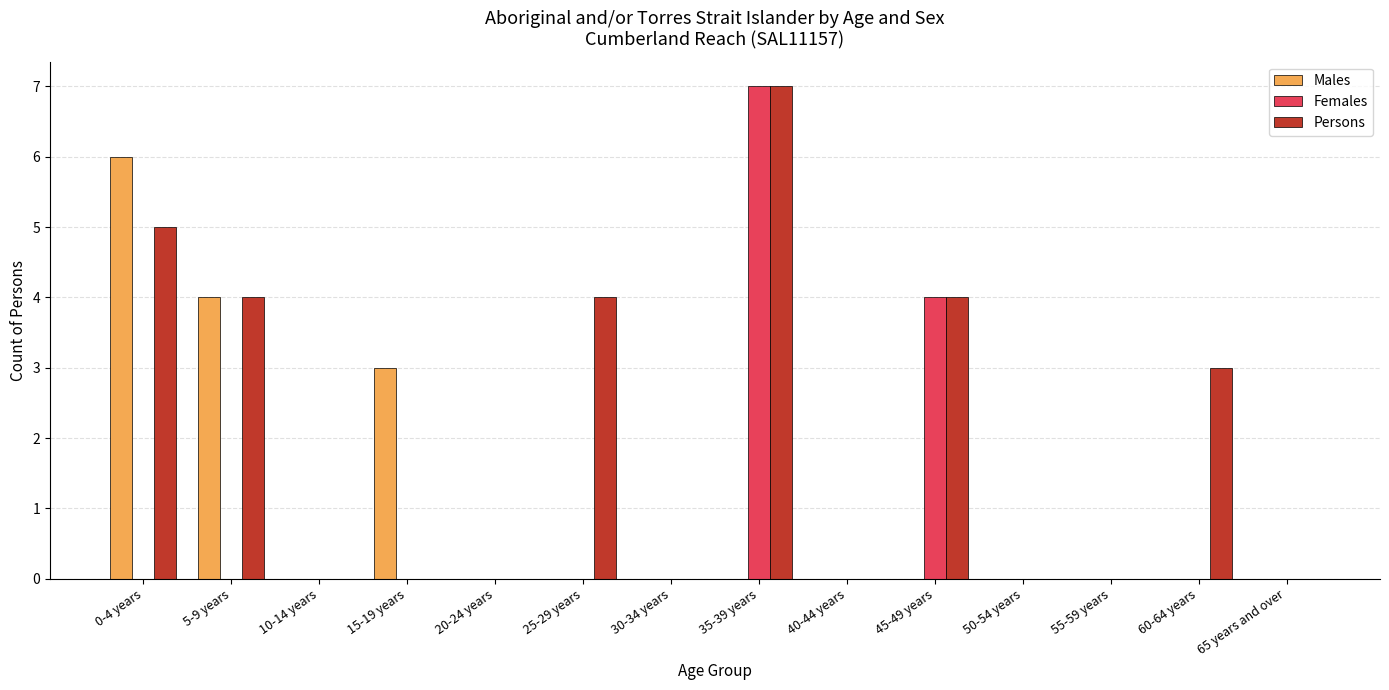

Which series changed the most between 0-4 years and 5-9 years?

Males